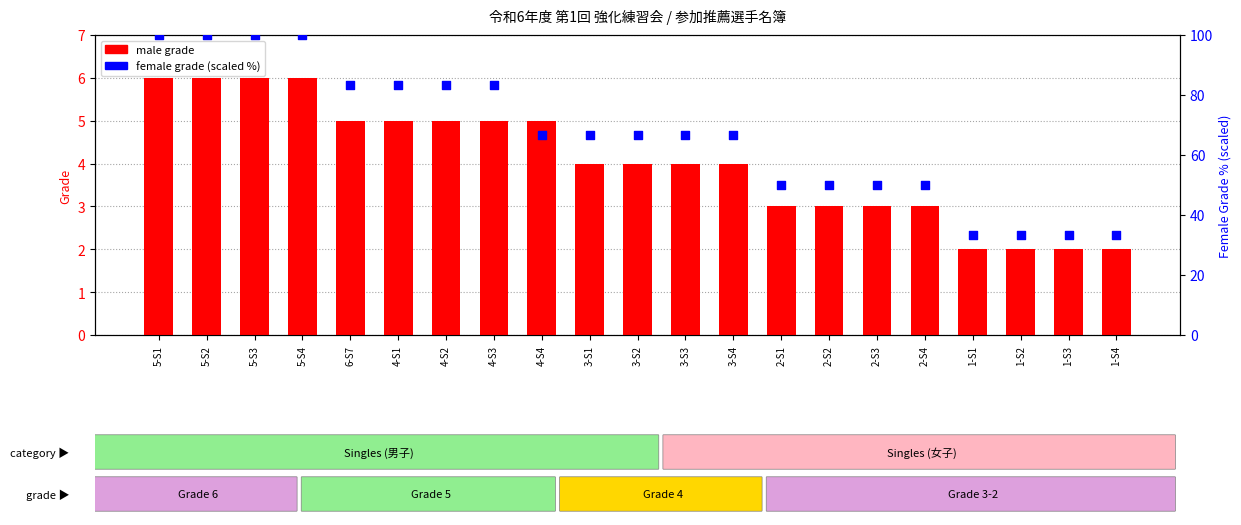

Which series has the widest spread of Y values?

female grade (scaled)